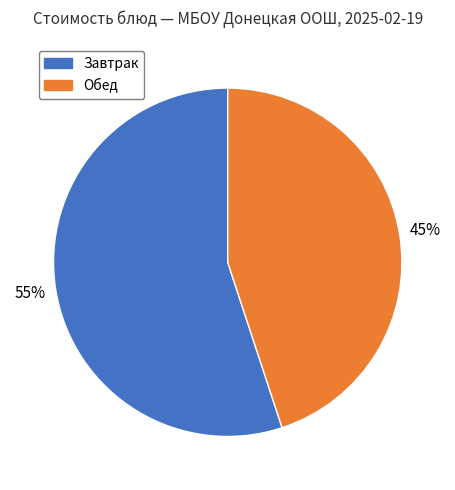

Which slice is the largest?

Завтрак